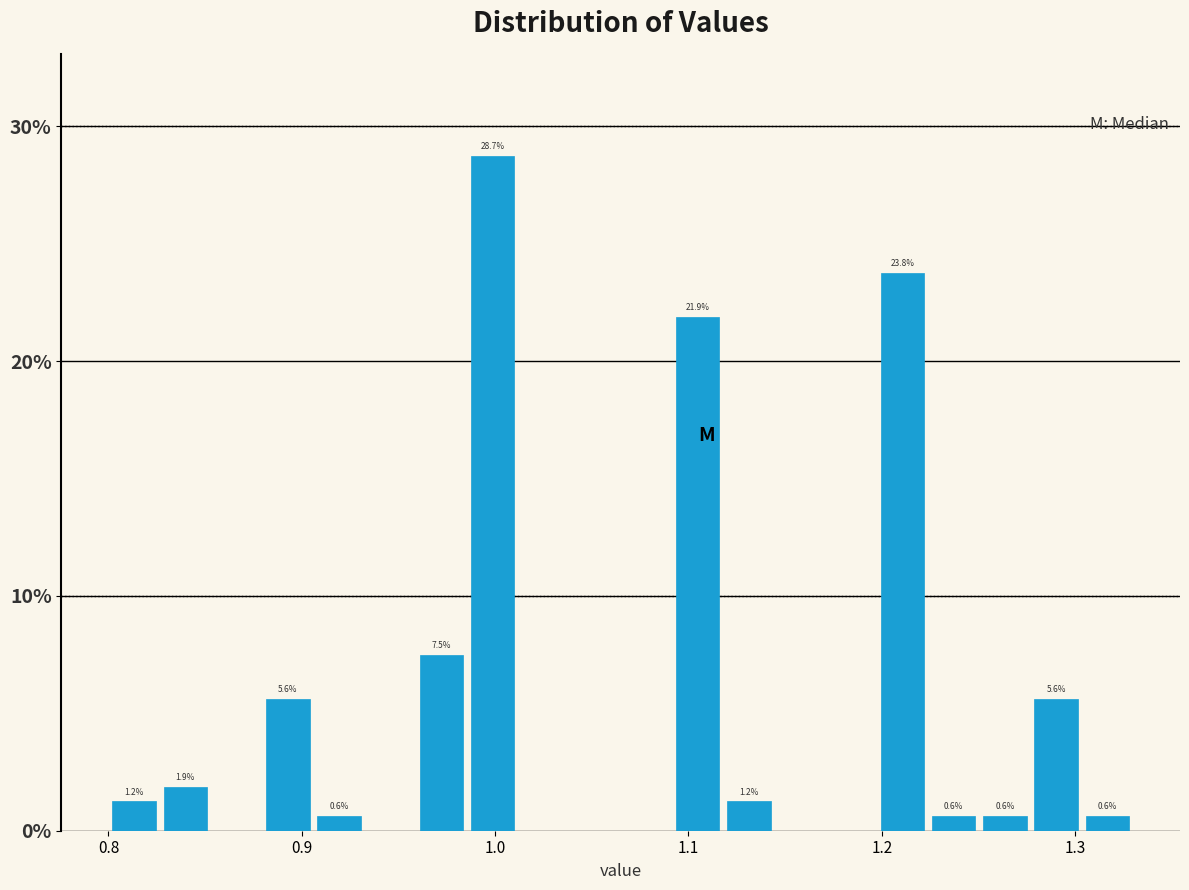

Read against the x-axis, roughly where is the centre of the tallest bar?

1.00